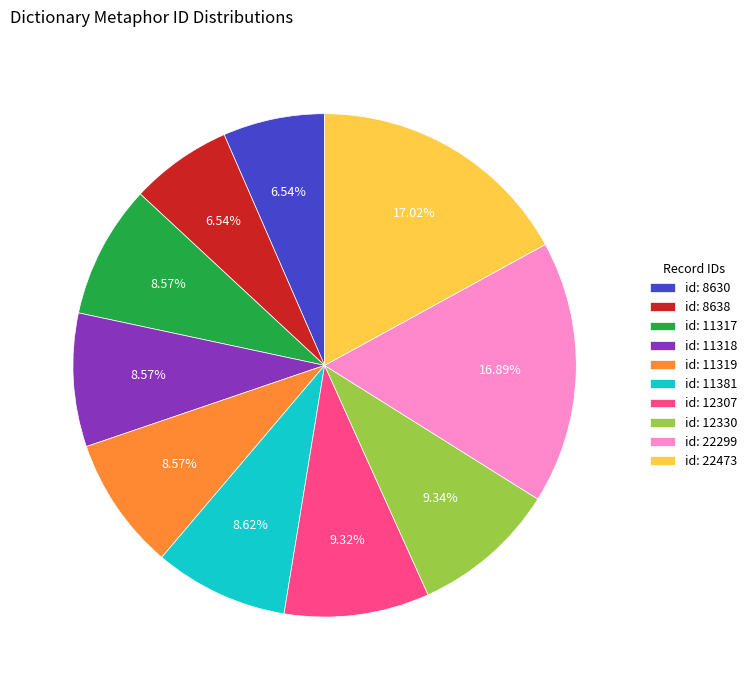

What is the ratio of the value at id: 12307 to the value at id: 8638?

1.4